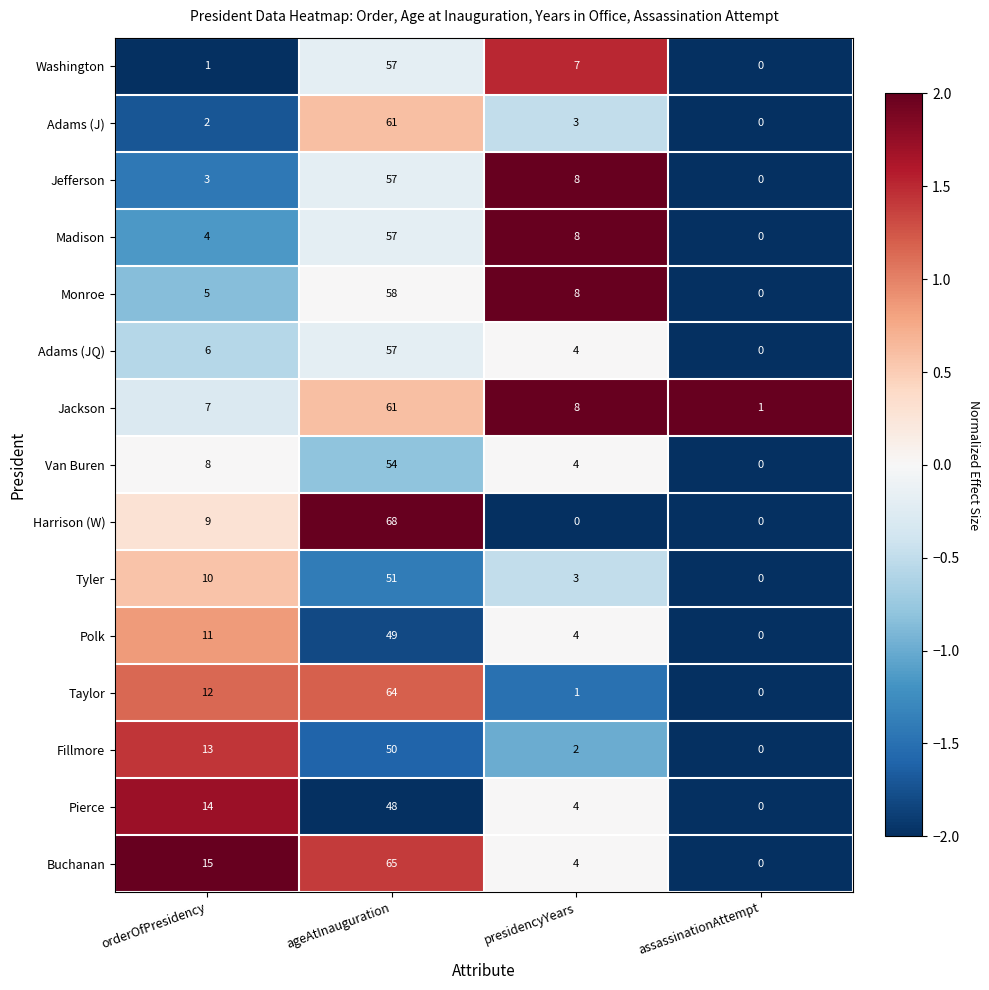

Which label corresponds to the largest value in the chart?

ageAtInauguration